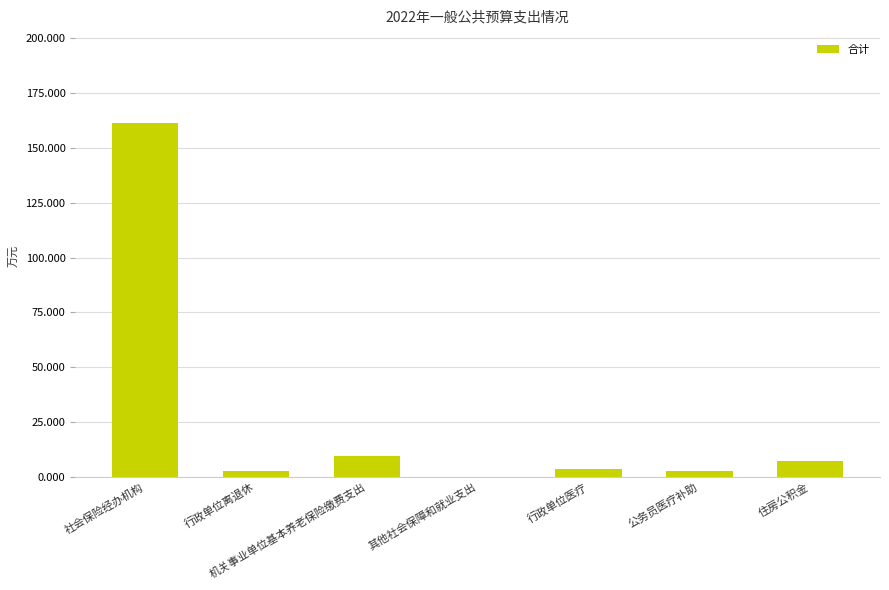

Which has a higher value, 公务员医疗补助 or 其他社会保障和就业支出?

公务员医疗补助